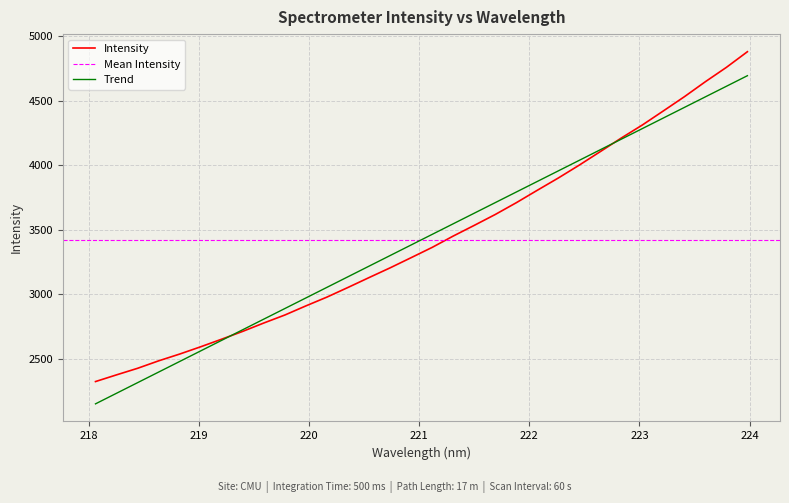

What is the sum of all values?

109543.5